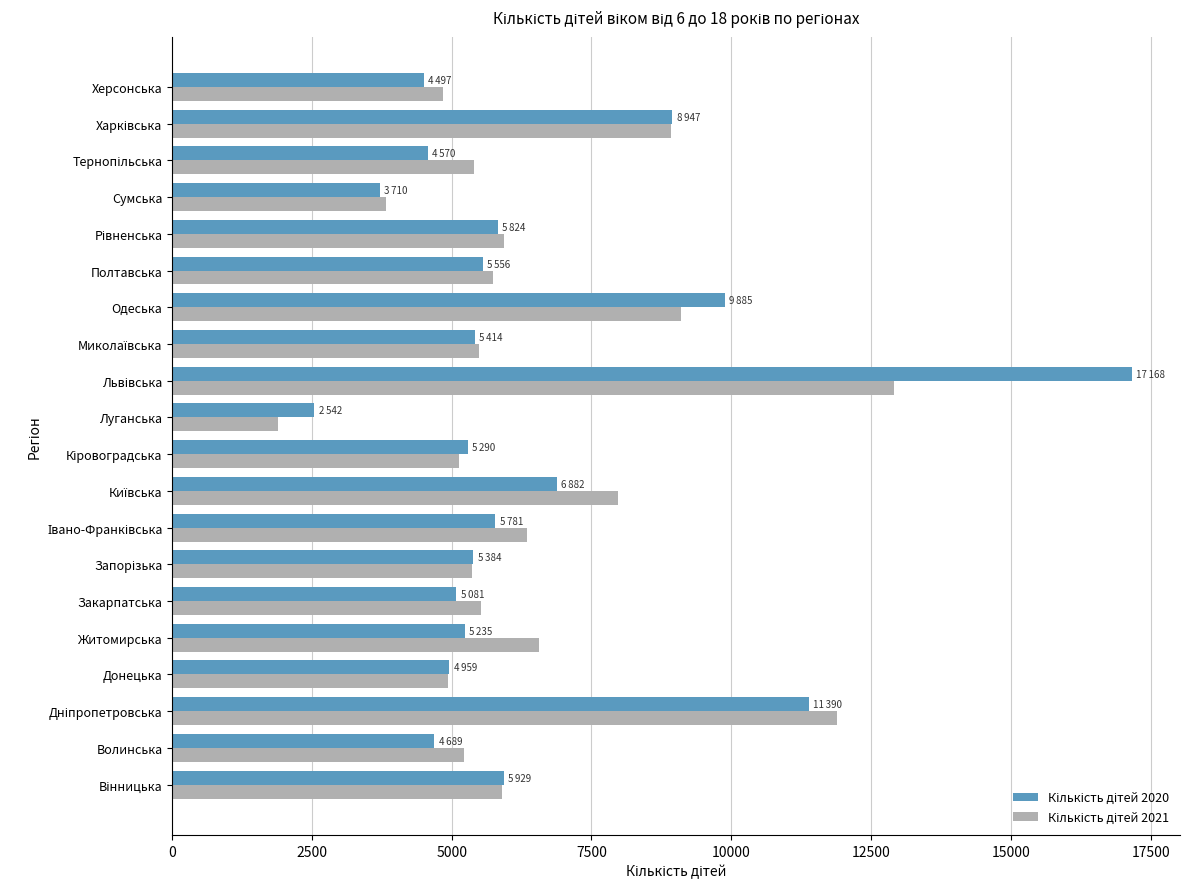

What is the maximum value shown in the chart?

17168